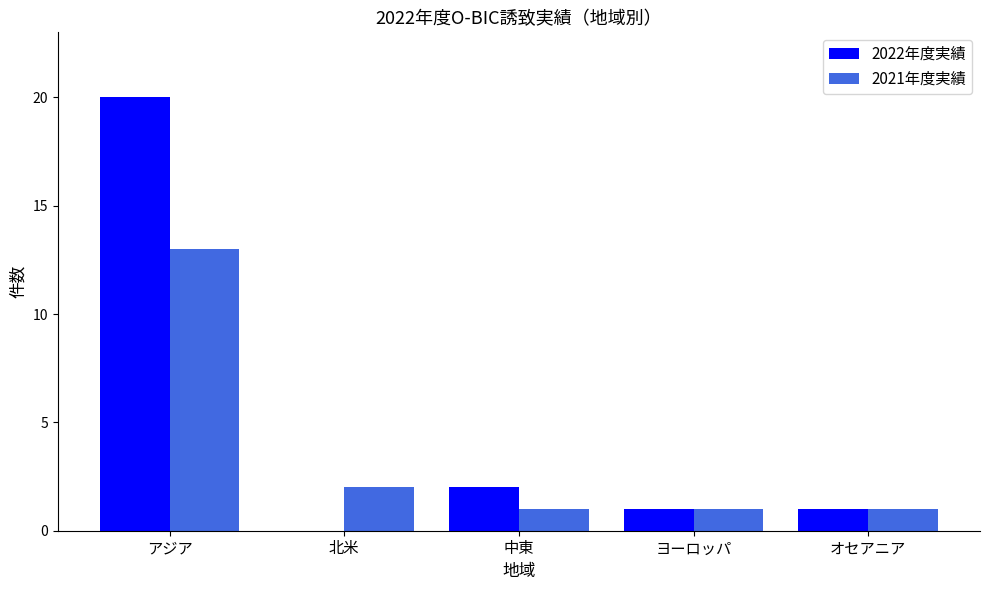

Which series changed the most between アジア and ヨーロッパ?

2022年度実績